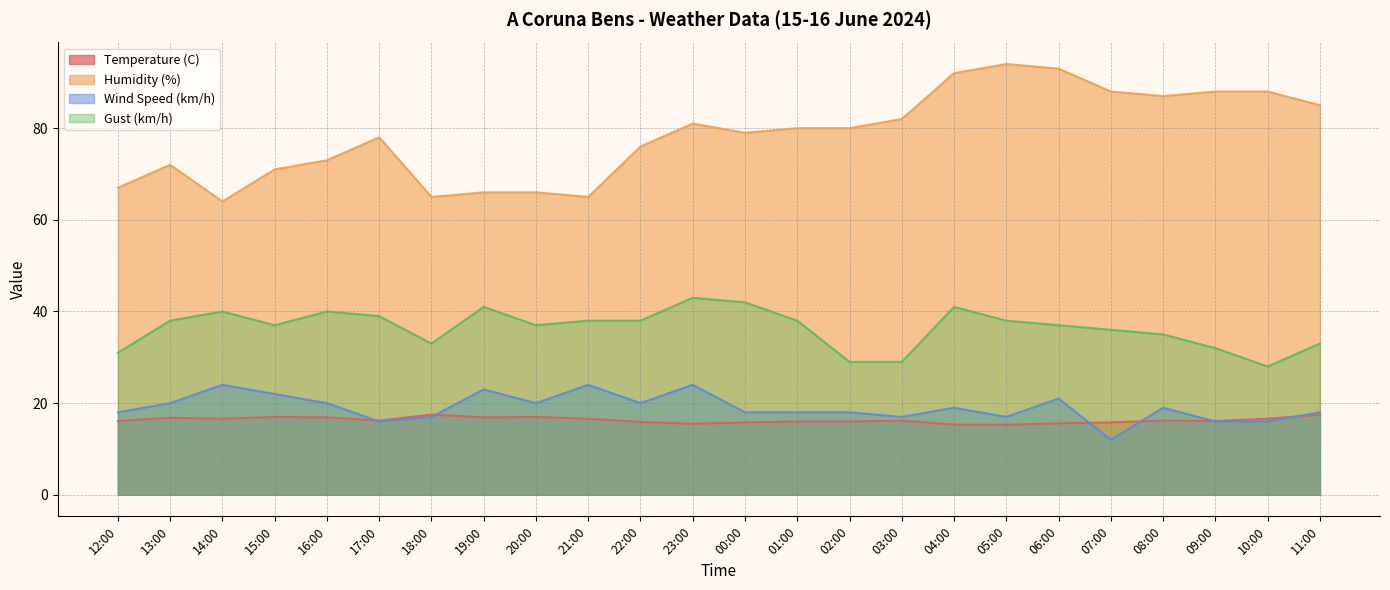

Is it true that Humidity (%) equals 51.0 at 04:00?

False